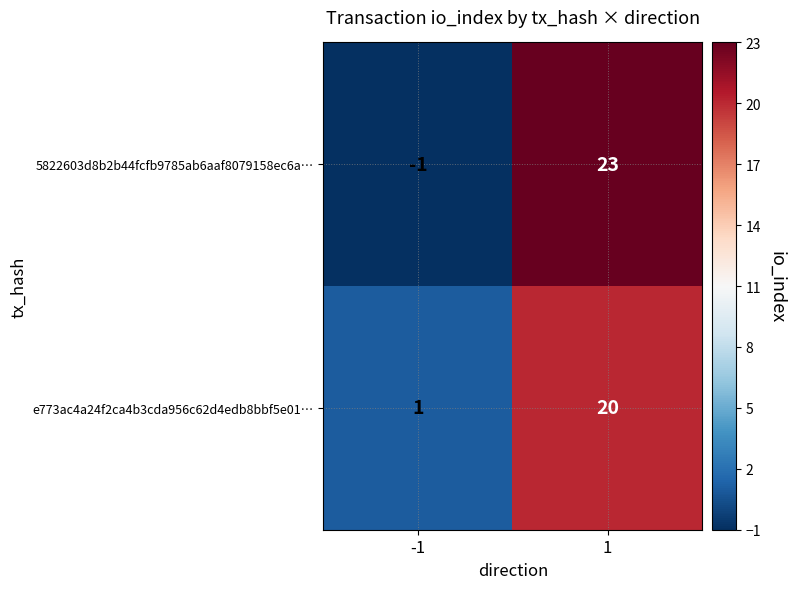

Reading right to left, list all the values displayed in this chart.

5822603d8b2b44fcfb9785ab6aaf8079158ec6a…: 23	-1
e773ac4a24f2ca4b3cda956c62d4edb8bbf5e01…: 20	1